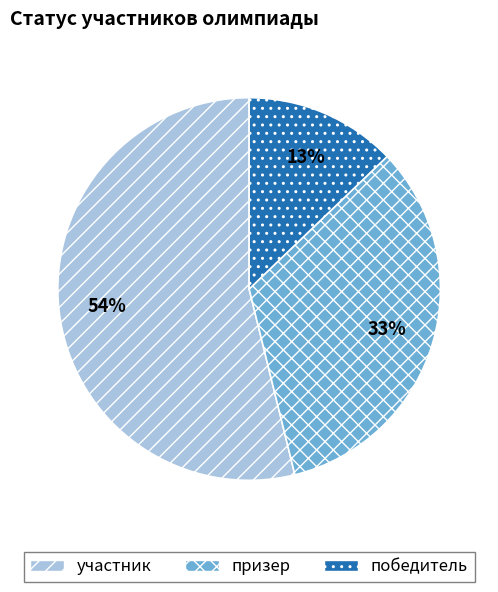

What is the ratio of the value at победитель to the value at призер?

0.4